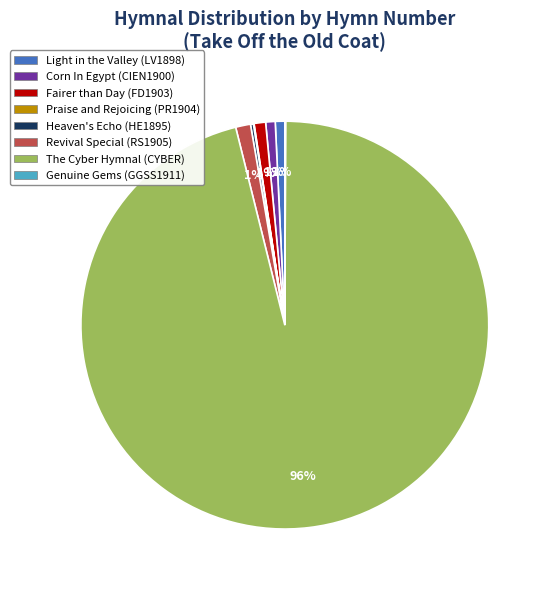

To the nearest percent, what is the combined percentage of Light in the Valley (LV1898) and The Cyber Hymnal (CYBER)?

97%